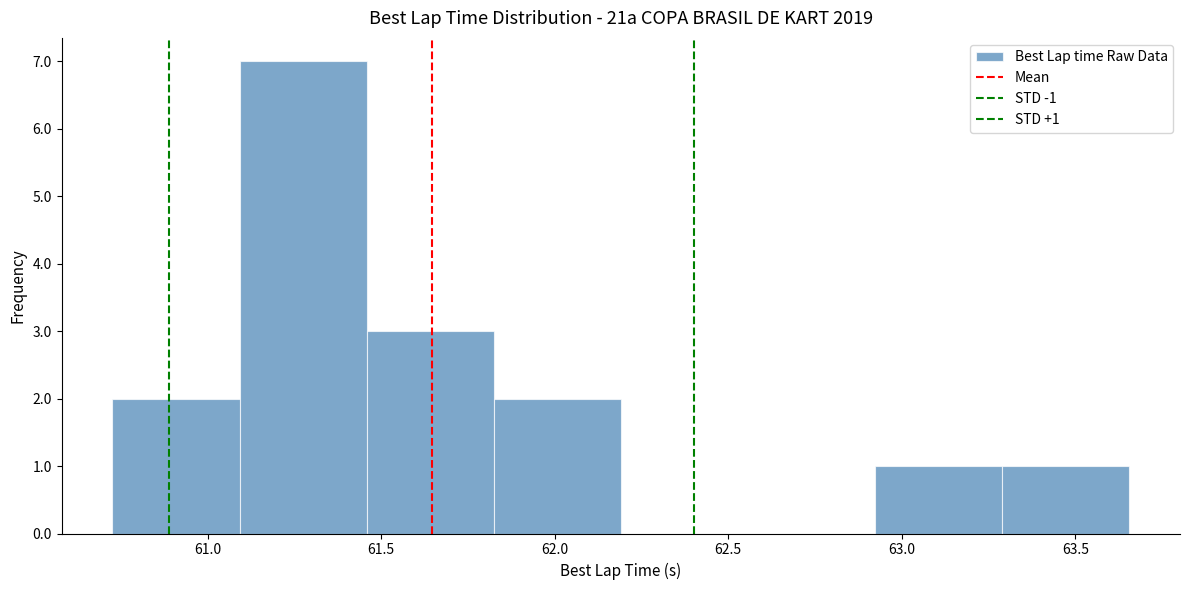

Which range on the x-axis has the tallest bar?

61.10 to 61.45